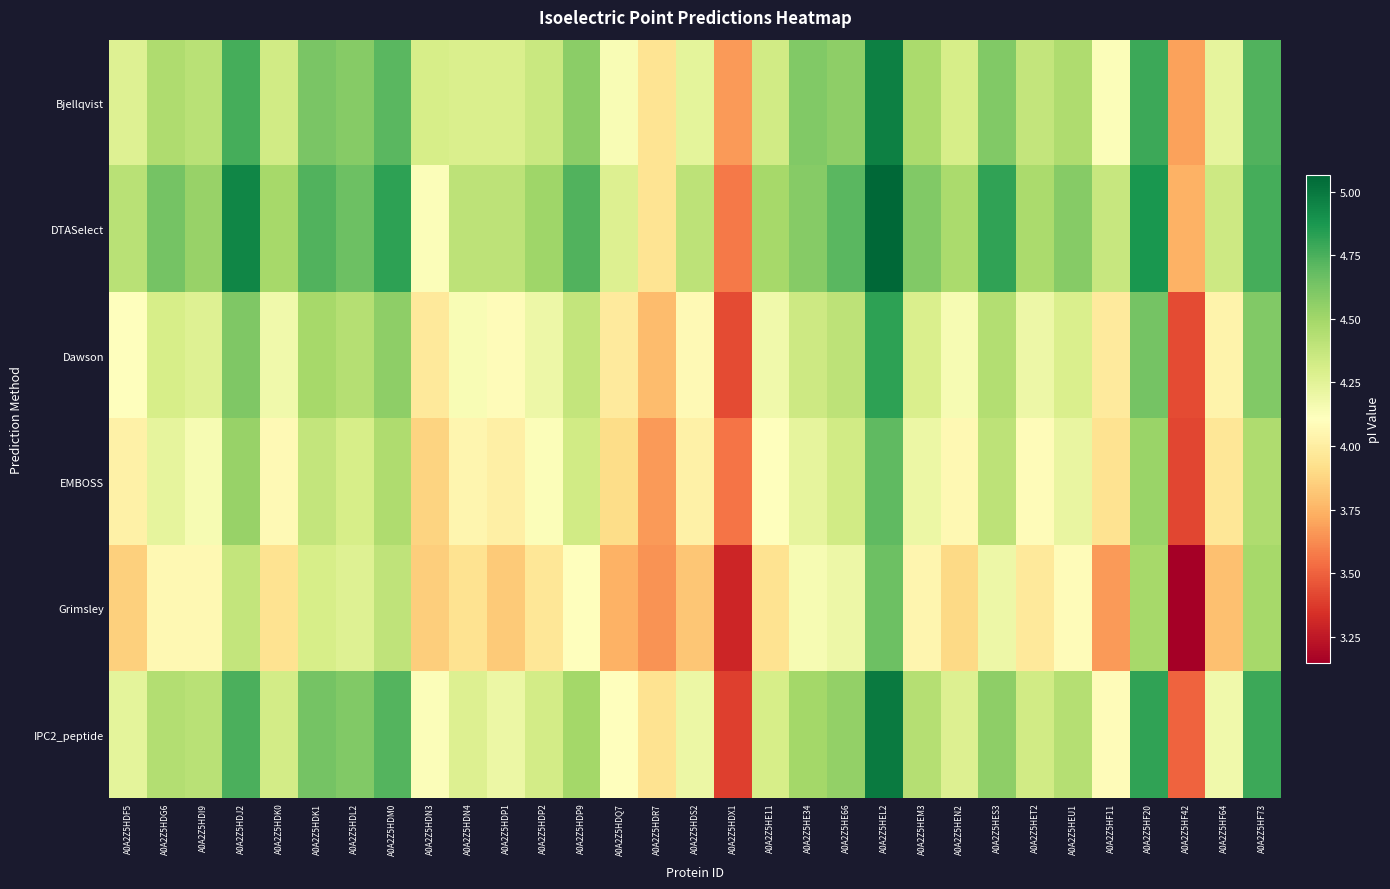

Reading left to right, what are all the values shown in this chart?

Bjellqvist: A0A2Z5HDF5=4.3	A0A2Z5HDG6=4.5	A0A2Z5HDI9=4.4	A0A2Z5HDJ2=4.8	A0A2Z5HDK0=4.3	A0A2Z5HDK1=4.6	A0A2Z5HDL2=4.6	A0A2Z5HDM0=4.7	A0A2Z5HDN3=4.3	A0A2Z5HDN4=4.3	A0A2Z5HDP1=4.3	A0A2Z5HDP2=4.4	A0A2Z5HDP9=4.6	A0A2Z5HDQ7=4.1	A0A2Z5HDR7=3.9	A0A2Z5HDS2=4.2	A0A2Z5HDX1=3.7	A0A2Z5HE11=4.3	A0A2Z5HE34=4.6	A0A2Z5HE66=4.6	A0A2Z5HEL2=5.0	A0A2Z5HEM3=4.5	A0A2Z5HEN2=4.3	A0A2Z5HES3=4.6	A0A2Z5HET2=4.4	A0A2Z5HEU1=4.5	A0A2Z5HF11=4.1	A0A2Z5HF20=4.8	A0A2Z5HF42=3.7	A0A2Z5HF64=4.2	A0A2Z5HF73=4.7
DTASelect: A0A2Z5HDF5=4.4	A0A2Z5HDG6=4.6	A0A2Z5HDI9=4.5	A0A2Z5HDJ2=4.9	A0A2Z5HDK0=4.5	A0A2Z5HDK1=4.7	A0A2Z5HDL2=4.7	A0A2Z5HDM0=4.8	A0A2Z5HDN3=4.1	A0A2Z5HDN4=4.4	A0A2Z5HDP1=4.4	A0A2Z5HDP2=4.5	A0A2Z5HDP9=4.7	A0A2Z5HDQ7=4.3	A0A2Z5HDR7=3.9	A0A2Z5HDS2=4.4	A0A2Z5HDX1=3.6	A0A2Z5HE11=4.5	A0A2Z5HE34=4.6	A0A2Z5HE66=4.7	A0A2Z5HEL2=5.1	A0A2Z5HEM3=4.6	A0A2Z5HEN2=4.5	A0A2Z5HES3=4.8	A0A2Z5HET2=4.5	A0A2Z5HEU1=4.6	A0A2Z5HF11=4.4	A0A2Z5HF20=4.9	A0A2Z5HF42=3.7	A0A2Z5HF64=4.3	A0A2Z5HF73=4.8
Dawson: A0A2Z5HDF5=4.1	A0A2Z5HDG6=4.3	A0A2Z5HDI9=4.3	A0A2Z5HDJ2=4.6	A0A2Z5HDK0=4.2	A0A2Z5HDK1=4.5	A0A2Z5HDL2=4.4	A0A2Z5HDM0=4.6	A0A2Z5HDN3=4.0	A0A2Z5HDN4=4.1	A0A2Z5HDP1=4.1	A0A2Z5HDP2=4.2	A0A2Z5HDP9=4.4	A0A2Z5HDQ7=4.0	A0A2Z5HDR7=3.8	A0A2Z5HDS2=4.1	A0A2Z5HDX1=3.4	A0A2Z5HE11=4.2	A0A2Z5HE34=4.3	A0A2Z5HE66=4.4	A0A2Z5HEL2=4.8	A0A2Z5HEM3=4.3	A0A2Z5HEN2=4.2	A0A2Z5HES3=4.4	A0A2Z5HET2=4.2	A0A2Z5HEU1=4.3	A0A2Z5HF11=4.0	A0A2Z5HF20=4.6	A0A2Z5HF42=3.4	A0A2Z5HF64=4.0	A0A2Z5HF73=4.6
EMBOSS: A0A2Z5HDF5=4.0	A0A2Z5HDG6=4.2	A0A2Z5HDI9=4.2	A0A2Z5HDJ2=4.5	A0A2Z5HDK0=4.1	A0A2Z5HDK1=4.4	A0A2Z5HDL2=4.3	A0A2Z5HDM0=4.5	A0A2Z5HDN3=3.9	A0A2Z5HDN4=4.0	A0A2Z5HDP1=4.0	A0A2Z5HDP2=4.1	A0A2Z5HDP9=4.3	A0A2Z5HDQ7=3.9	A0A2Z5HDR7=3.7	A0A2Z5HDS2=4.0	A0A2Z5HDX1=3.6	A0A2Z5HE11=4.1	A0A2Z5HE34=4.2	A0A2Z5HE66=4.3	A0A2Z5HEL2=4.7	A0A2Z5HEM3=4.2	A0A2Z5HEN2=4.1	A0A2Z5HES3=4.4	A0A2Z5HET2=4.1	A0A2Z5HEU1=4.2	A0A2Z5HF11=3.9	A0A2Z5HF20=4.5	A0A2Z5HF42=3.4	A0A2Z5HF64=4.0	A0A2Z5HF73=4.5
Grimsley: A0A2Z5HDF5=3.9	A0A2Z5HDG6=4.1	A0A2Z5HDI9=4.1	A0A2Z5HDJ2=4.4	A0A2Z5HDK0=3.9	A0A2Z5HDK1=4.3	A0A2Z5HDL2=4.3	A0A2Z5HDM0=4.4	A0A2Z5HDN3=3.8	A0A2Z5HDN4=3.9	A0A2Z5HDP1=3.8	A0A2Z5HDP2=4.0	A0A2Z5HDP9=4.1	A0A2Z5HDQ7=3.7	A0A2Z5HDR7=3.6	A0A2Z5HDS2=3.8	A0A2Z5HDX1=3.3	A0A2Z5HE11=3.9	A0A2Z5HE34=4.2	A0A2Z5HE66=4.2	A0A2Z5HEL2=4.7	A0A2Z5HEM3=4.0	A0A2Z5HEN2=3.9	A0A2Z5HES3=4.2	A0A2Z5HET2=4.0	A0A2Z5HEU1=4.1	A0A2Z5HF11=3.7	A0A2Z5HF20=4.5	A0A2Z5HF42=3.1	A0A2Z5HF64=3.8	A0A2Z5HF73=4.5
IPC2_peptide: A0A2Z5HDF5=4.2	A0A2Z5HDG6=4.4	A0A2Z5HDI9=4.4	A0A2Z5HDJ2=4.7	A0A2Z5HDK0=4.3	A0A2Z5HDK1=4.6	A0A2Z5HDL2=4.6	A0A2Z5HDM0=4.7	A0A2Z5HDN3=4.1	A0A2Z5HDN4=4.3	A0A2Z5HDP1=4.2	A0A2Z5HDP2=4.3	A0A2Z5HDP9=4.5	A0A2Z5HDQ7=4.1	A0A2Z5HDR7=3.9	A0A2Z5HDS2=4.2	A0A2Z5HDX1=3.4	A0A2Z5HE11=4.3	A0A2Z5HE34=4.5	A0A2Z5HE66=4.5	A0A2Z5HEL2=5.0	A0A2Z5HEM3=4.4	A0A2Z5HEN2=4.3	A0A2Z5HES3=4.6	A0A2Z5HET2=4.3	A0A2Z5HEU1=4.4	A0A2Z5HF11=4.1	A0A2Z5HF20=4.8	A0A2Z5HF42=3.5	A0A2Z5HF64=4.2	A0A2Z5HF73=4.8